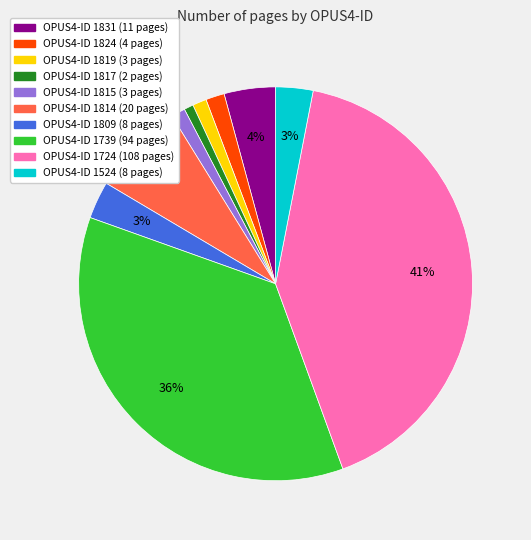

Is there any slice that represents more than half of the pie?

No